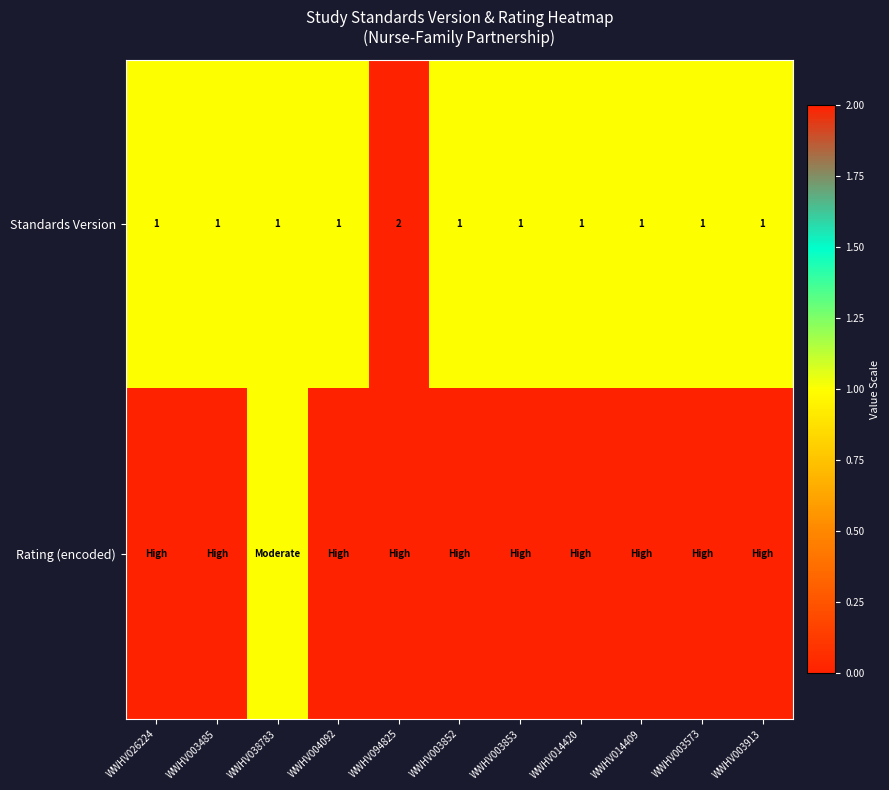

Which category has the highest value in the Standards Version series?

WWHV094825